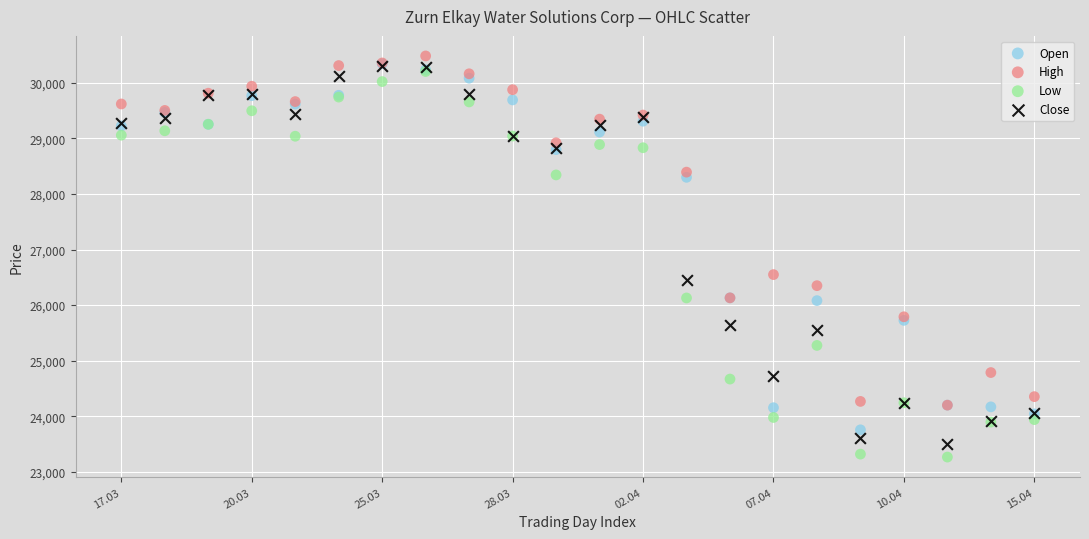

In the Close series, what Y value is closest to 26906?

26445